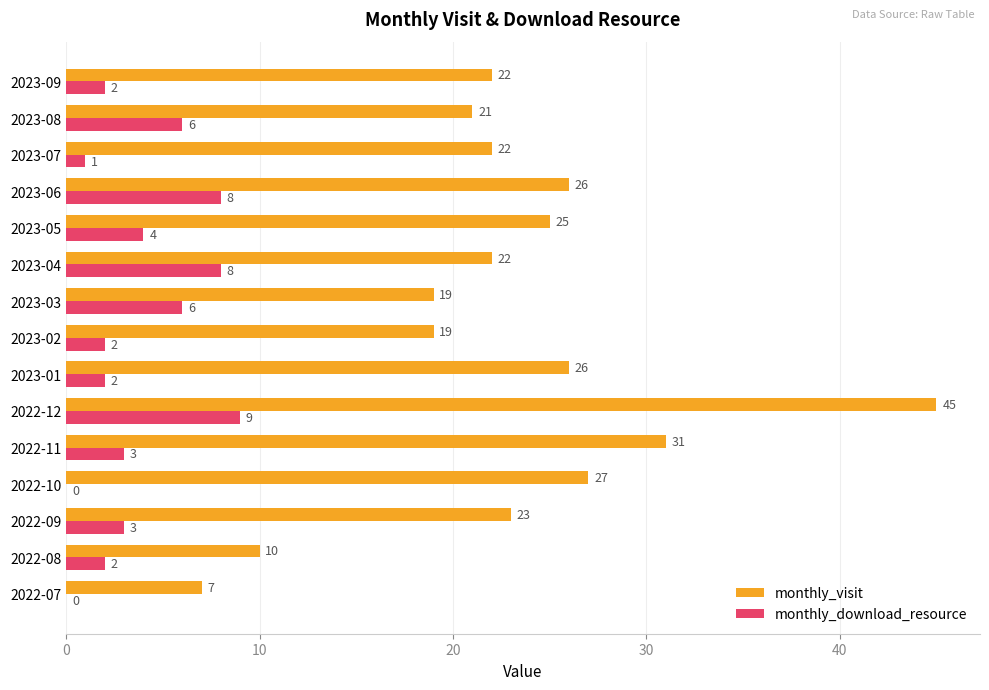

Which series has the largest total across all categories?

monthly_visit